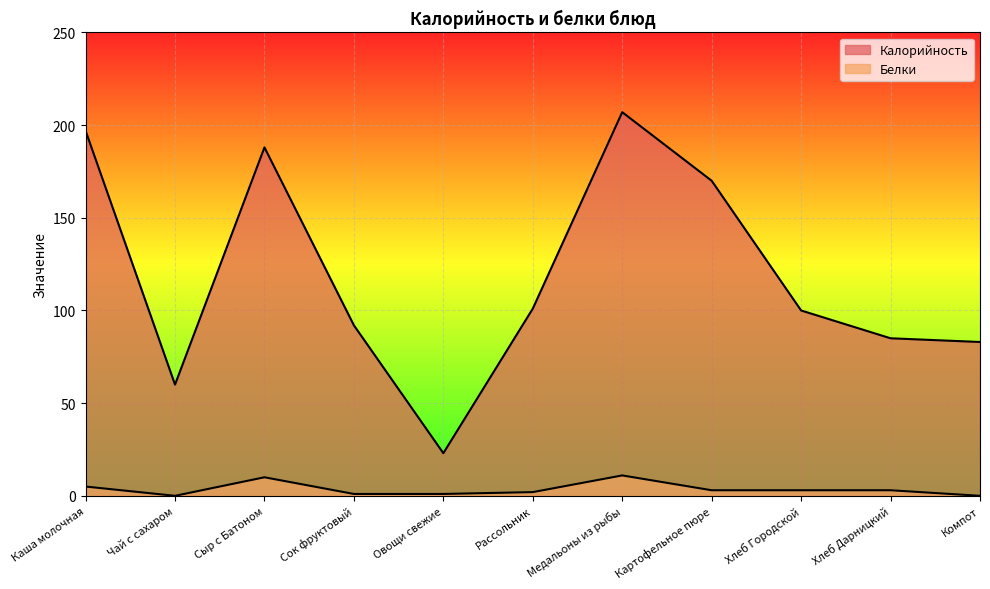

At which label does Белки first exceed 3?

Каша молочная